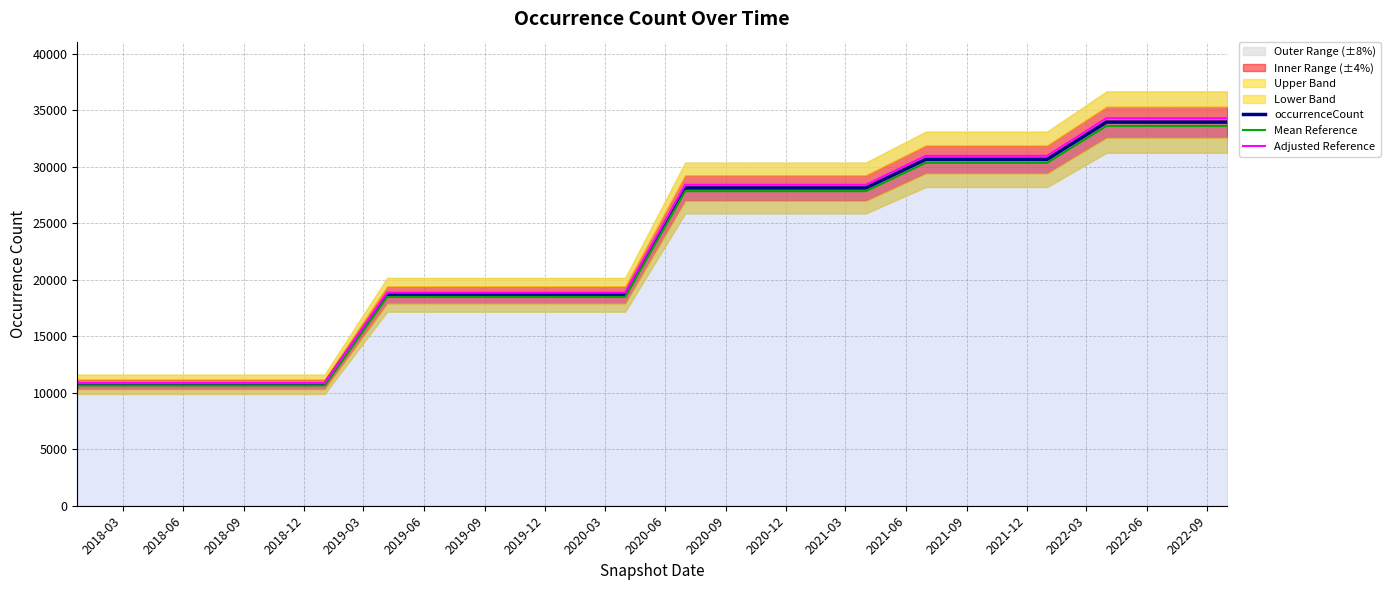

The occurrenceCount series shows 11324.6 at 2020-12. True or false?

False